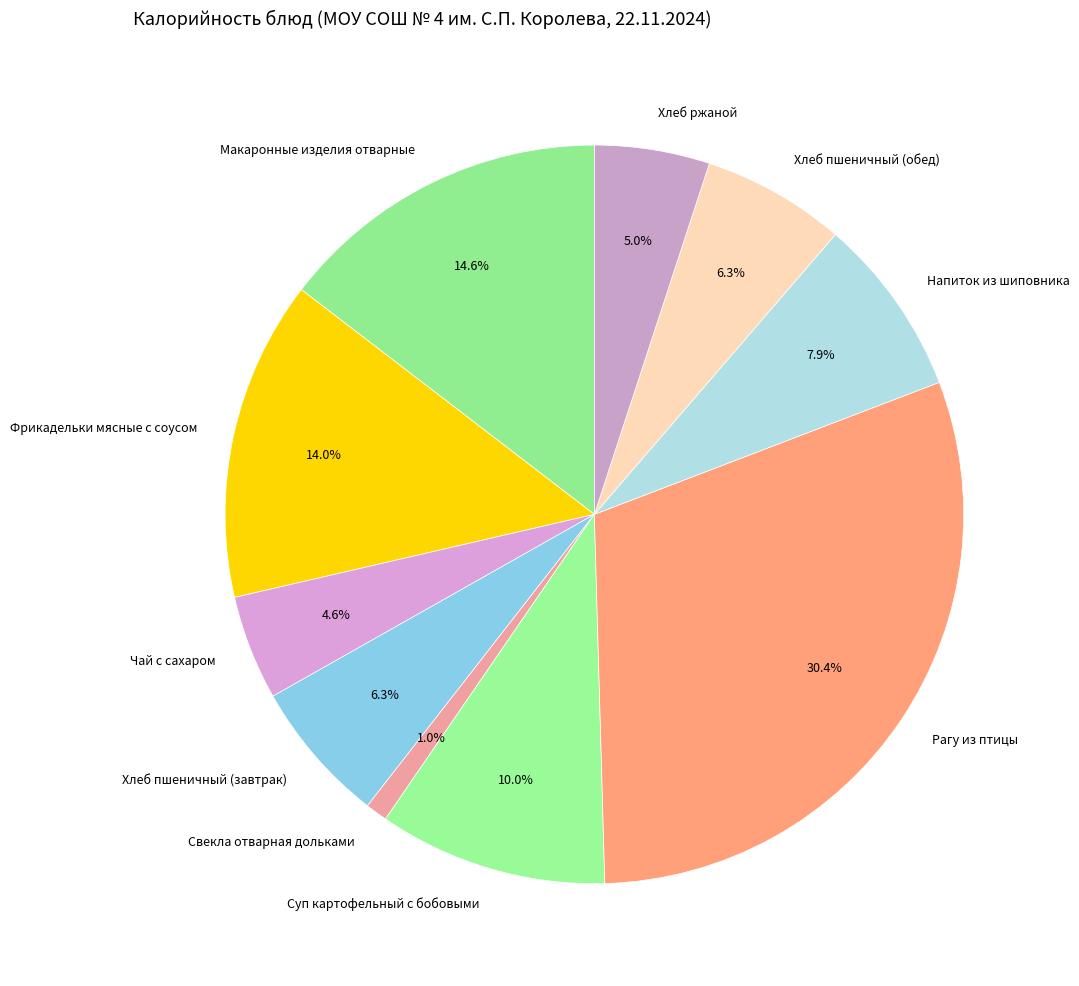

Is Хлеб ржаной the majority of the pie?

No